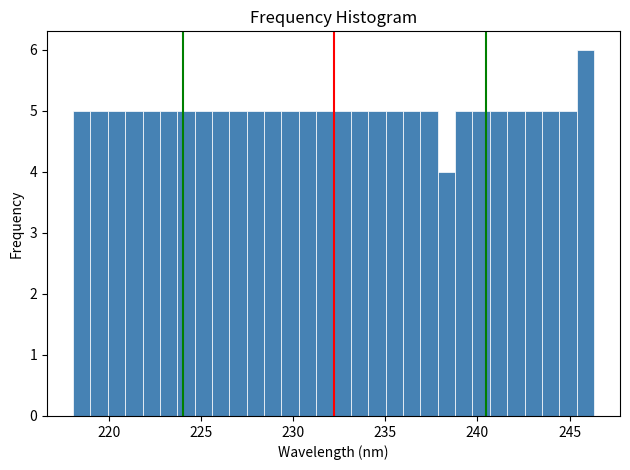

Around what value on the x-axis is the tallest bar? Give the approximate position of its centre, as read against the axis.

246.0